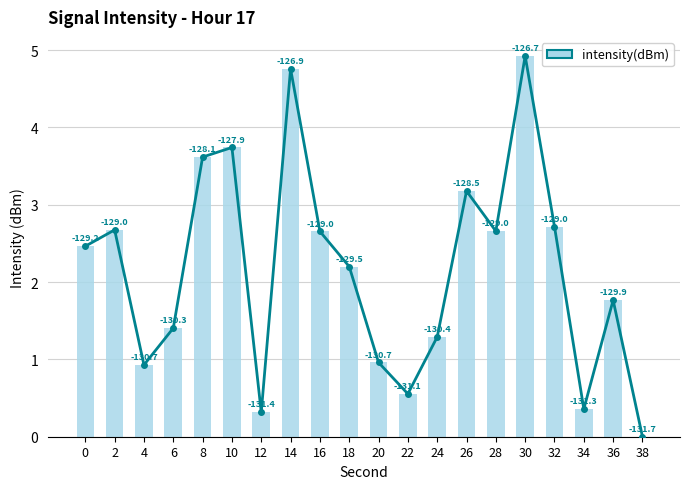

What is the value of the 9th bar from the left?

2.7